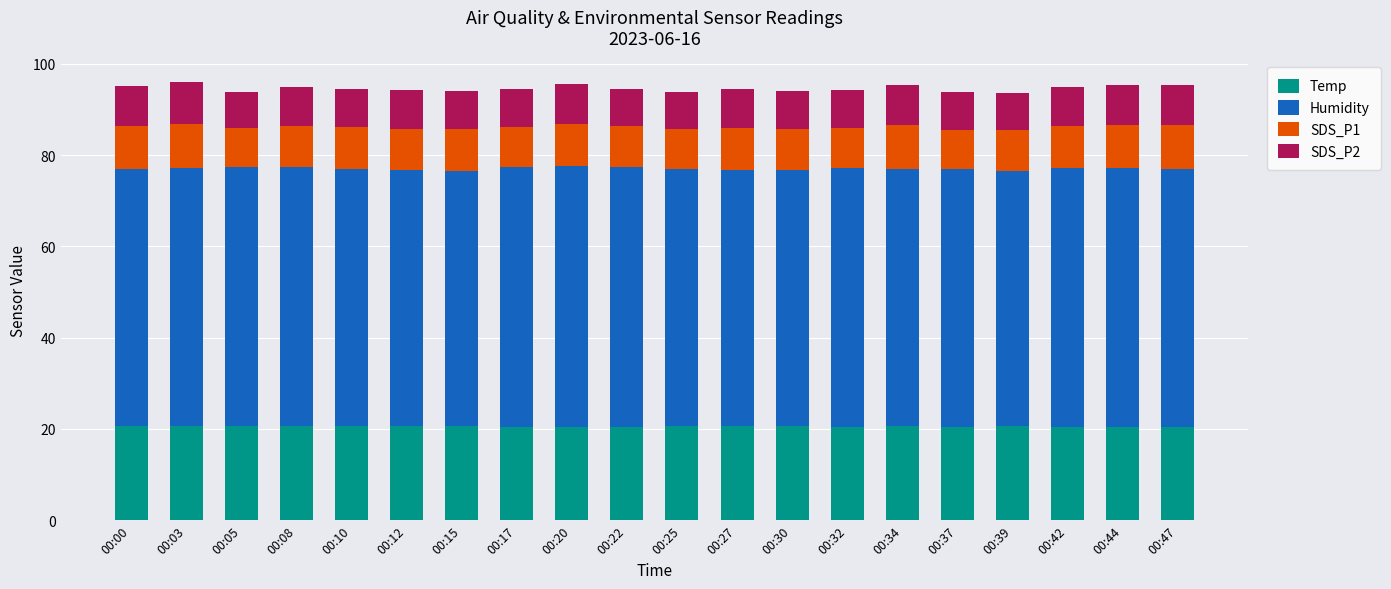

What is the sum of the Temp values at 00:30 and 00:10?

41.3